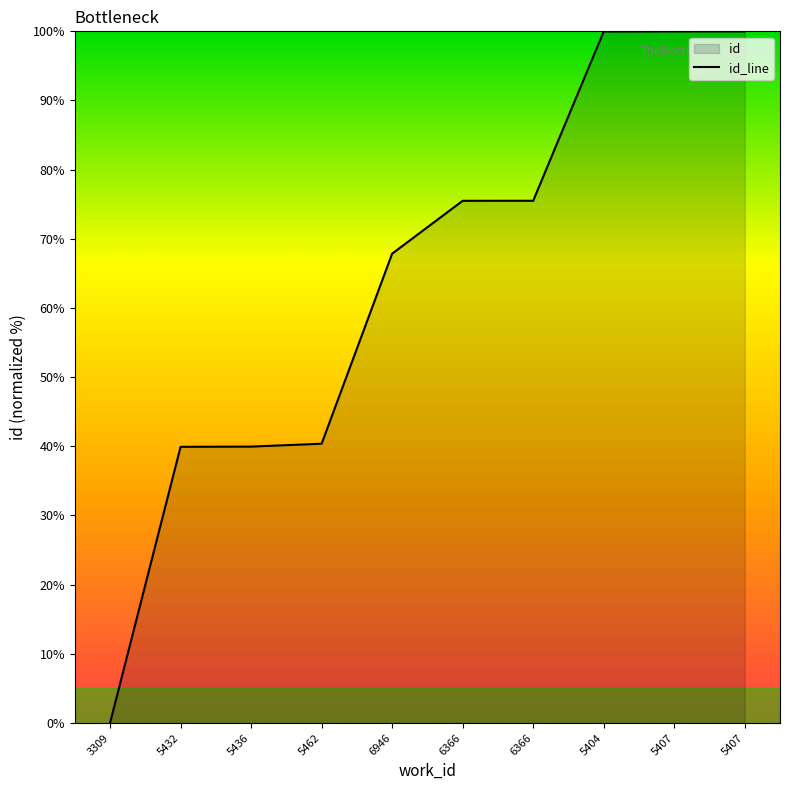

Count the number of data series in this chart.

1